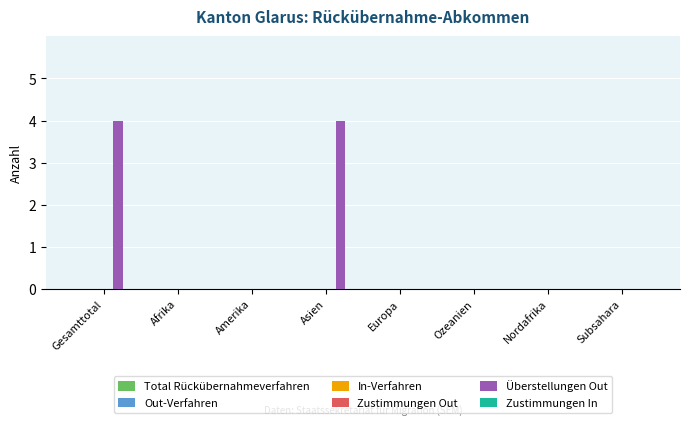

True or false: the data shows 3 at Ozeanien.

False